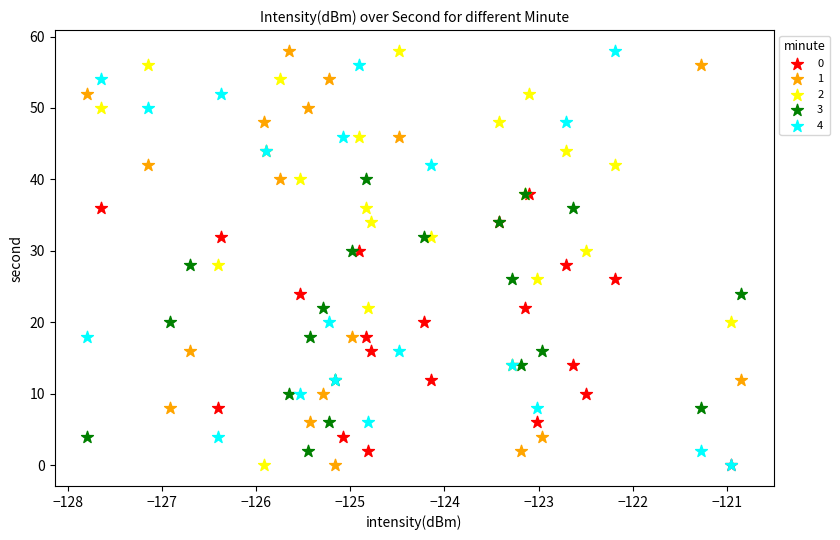

What are all the series names shown in the legend?

0, 1, 2, 3, 4